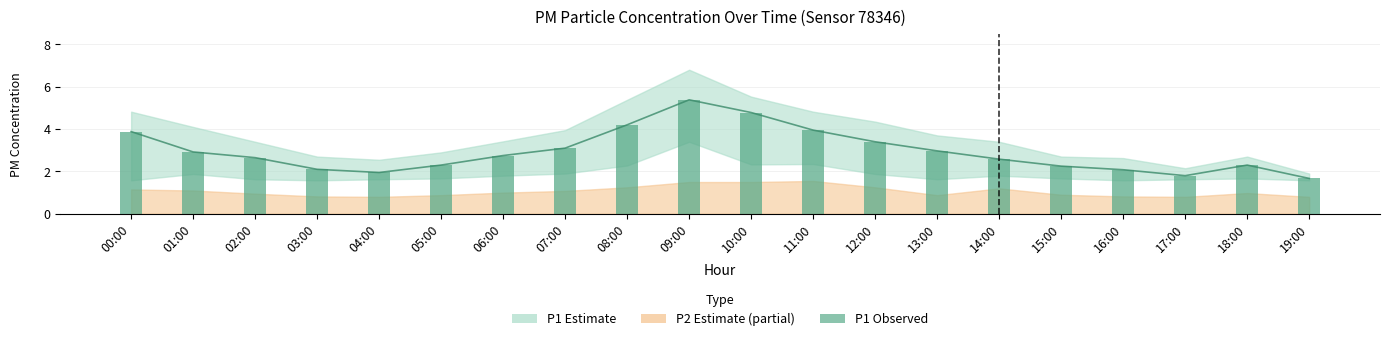

What is the label of the 4th bar from the left?

03:00